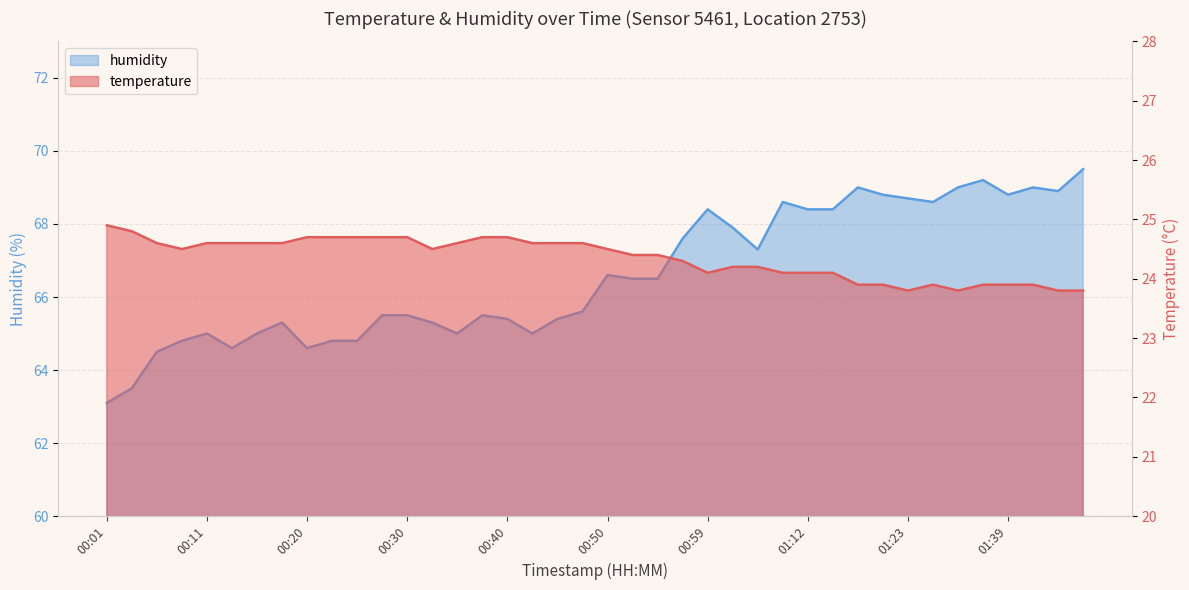

Does the chart display data point markers on the line(s)?

No